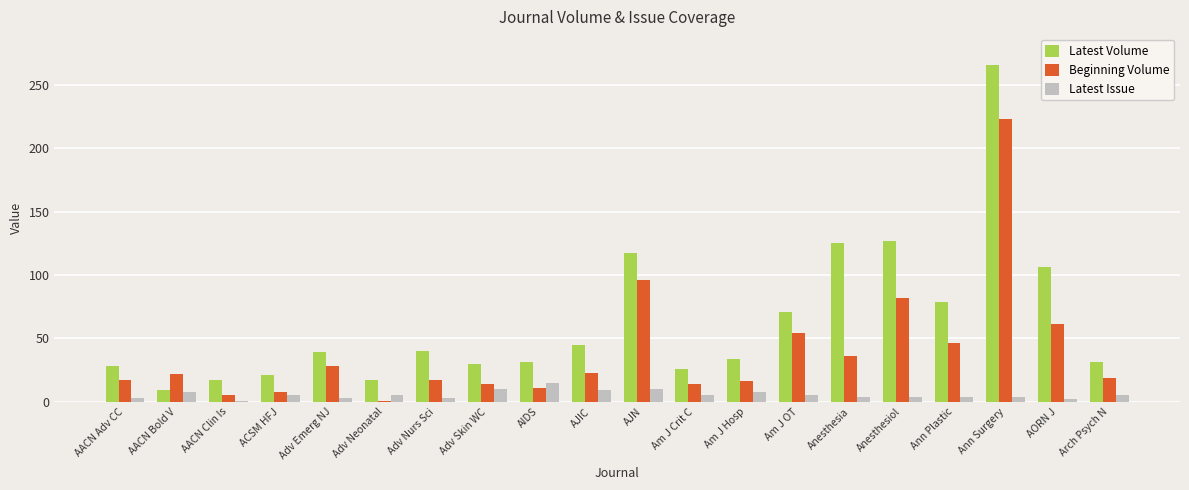

What is the value of the Latest Volume bar at the 10th from the left?

45